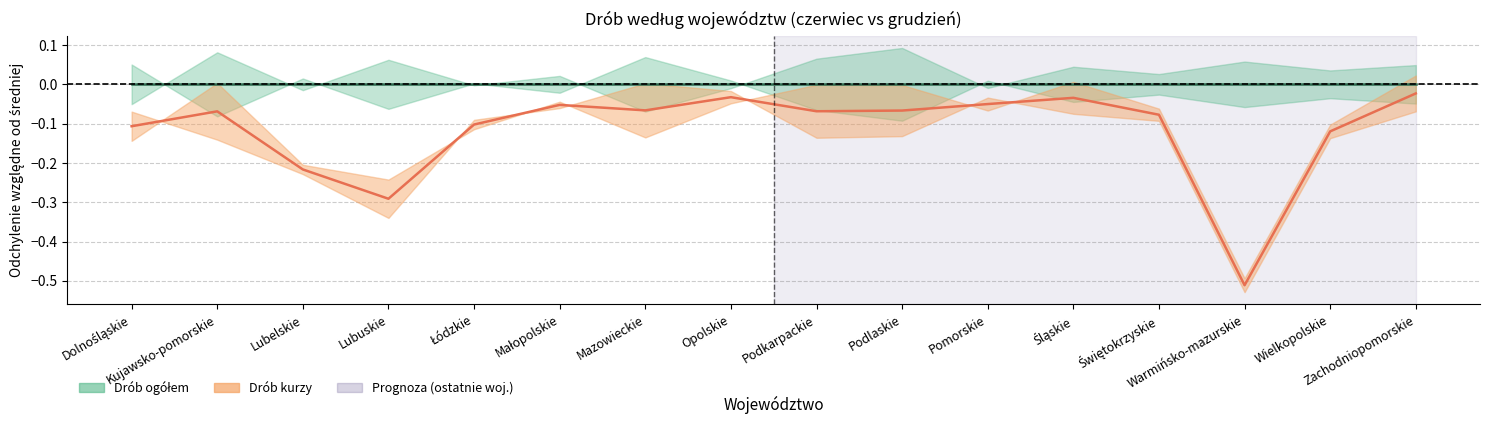

What is the difference between the highest and lowest values at Mazowieckie?

0.1